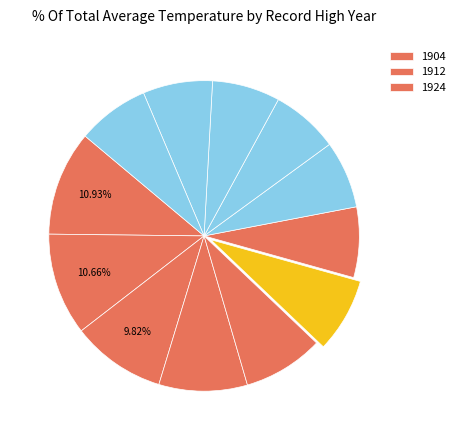

How many segments does this pie chart have?

12